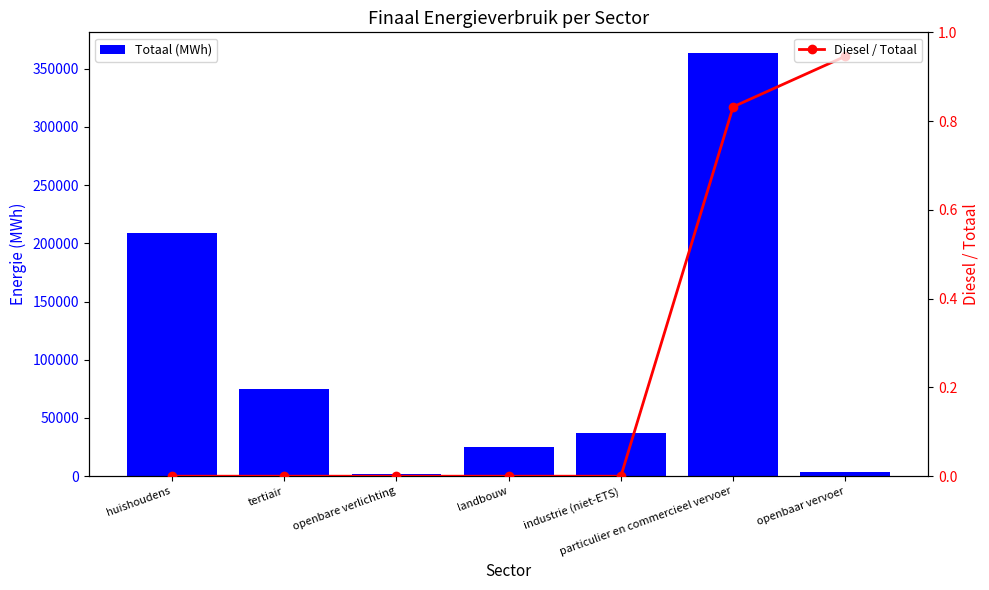

At how many categories does at least one series exceed 113542?

2